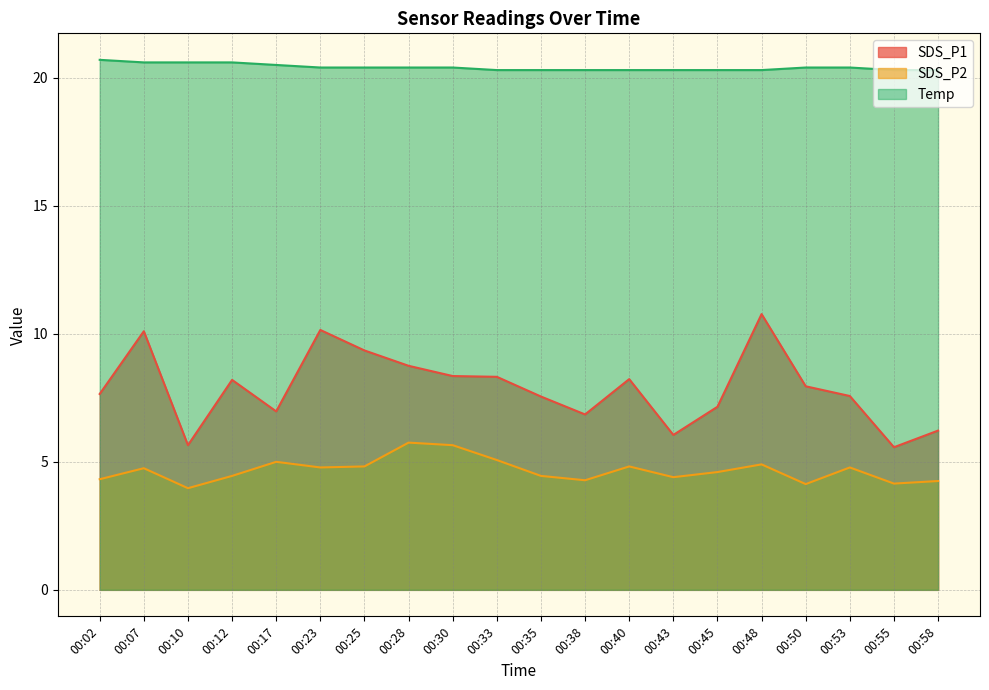

The Temp series shows 20.3 at 00:45. True or false?

True